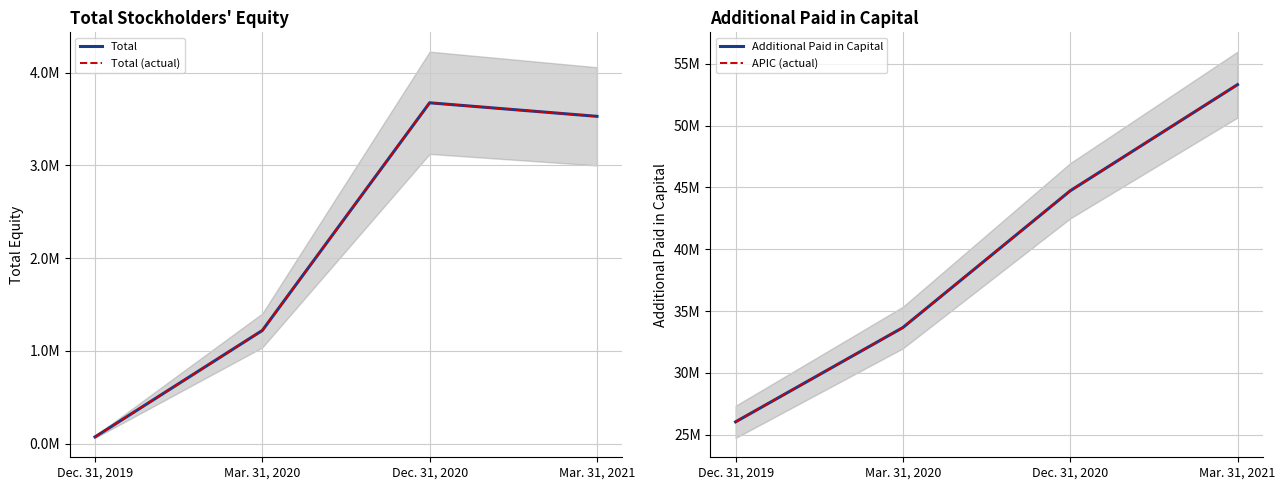

What is the sum of the APIC (actual) values at Mar. 31, 2020 and Mar. 31, 2021?

86971362